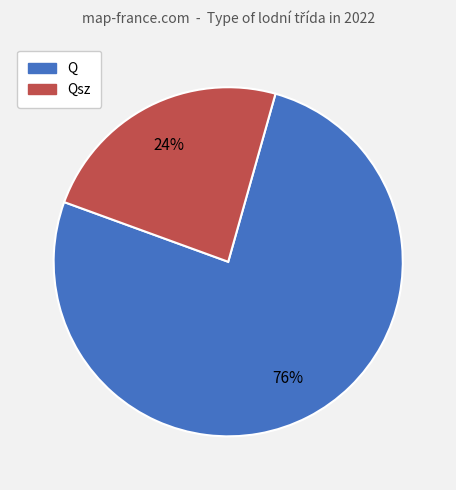

Does any single category account for the majority?

Yes